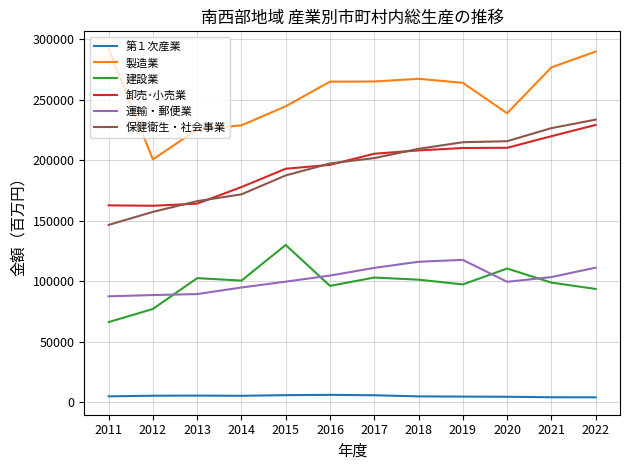

At 2021, list the series in order from largest to smallest.

製造業, 保健衛生・社会事業, 卸売･小売業, 運輸・郵便業, 建設業, 第１次産業